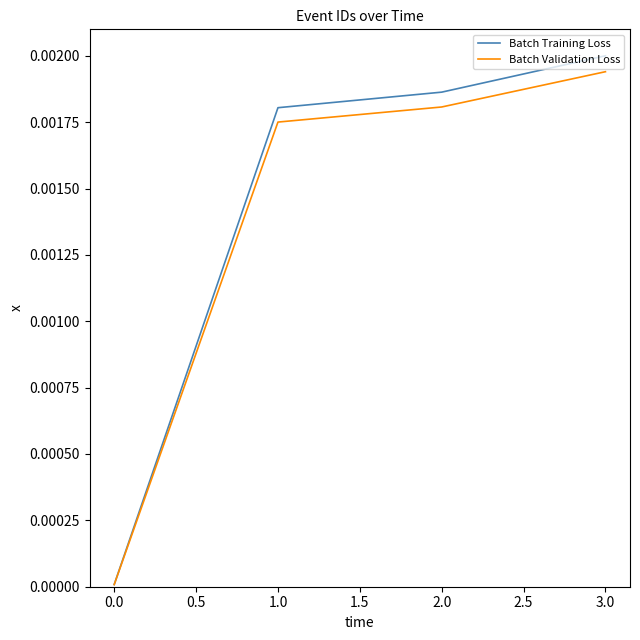

What position from the right is 1.0?

3